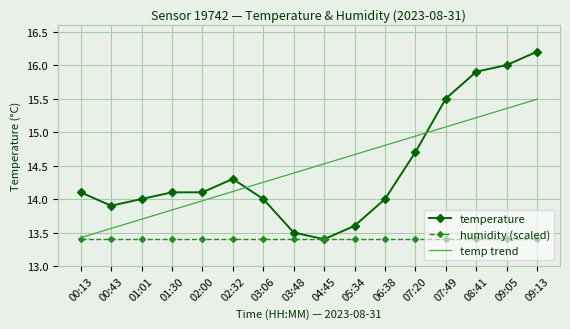

Rank the series by their maximum value, from highest to lowest.

temperature, temp trend, humidity (scaled)